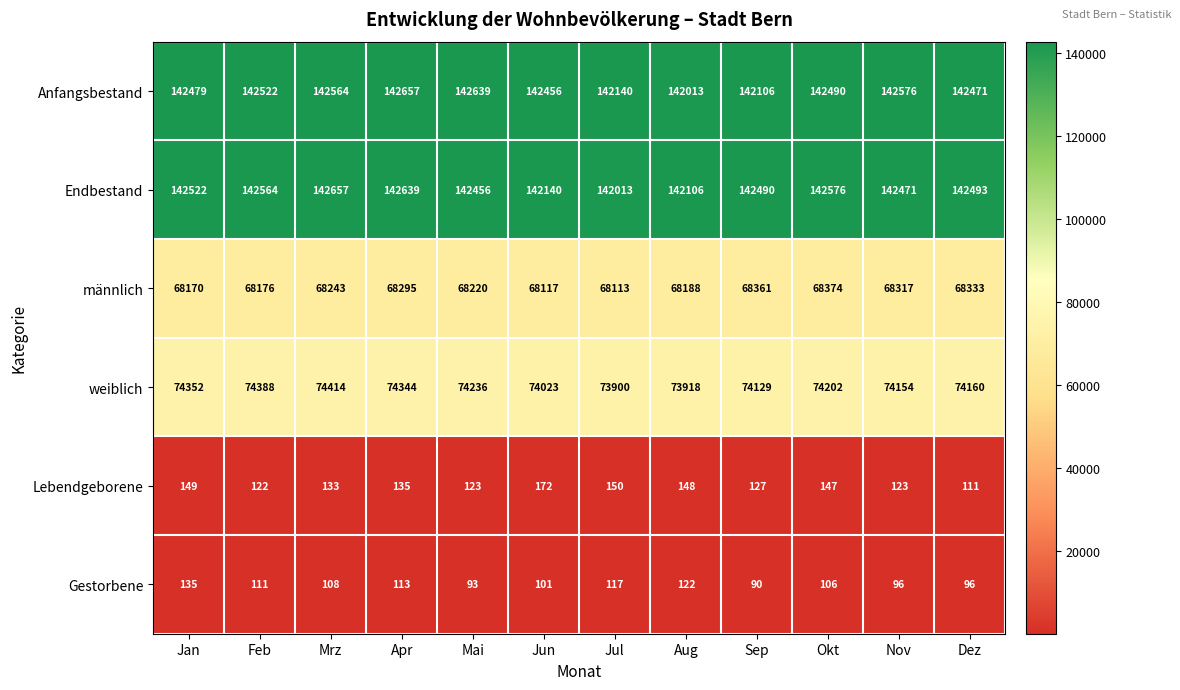

At how many categories does at least one series exceed 44192?

12